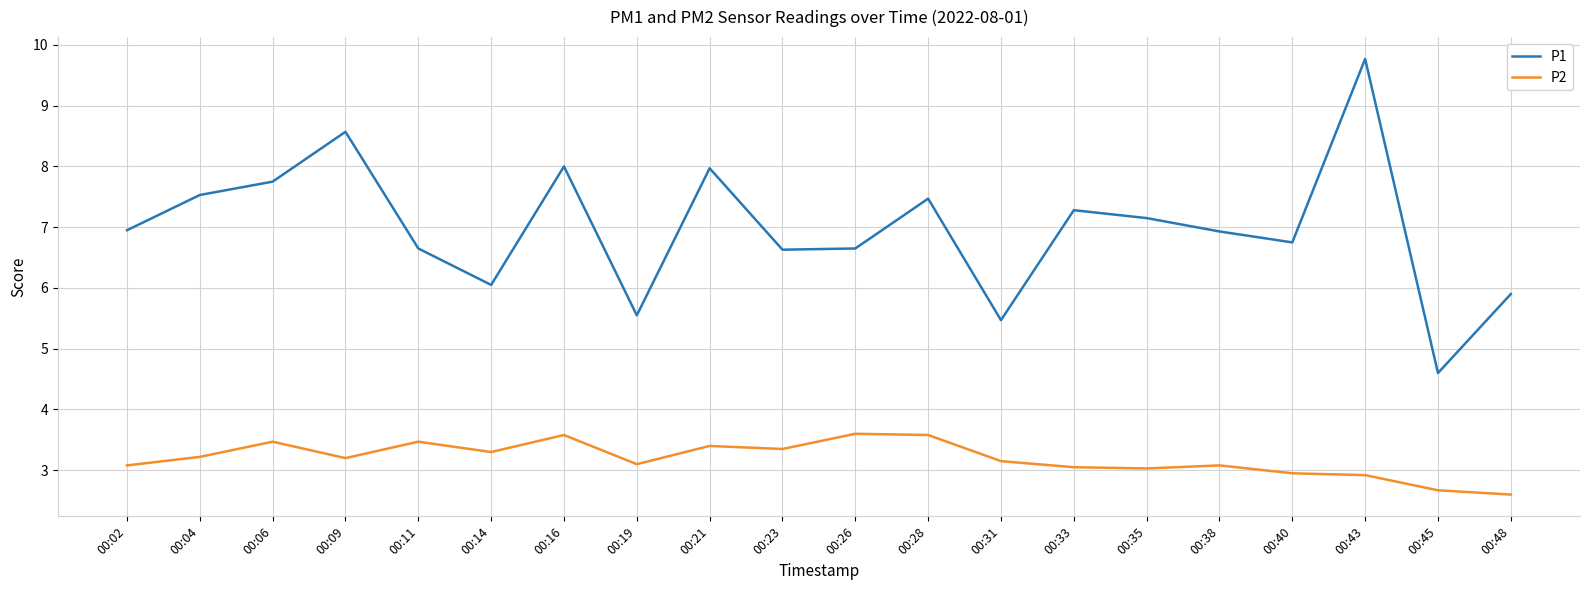

What is the smallest value displayed?

2.6